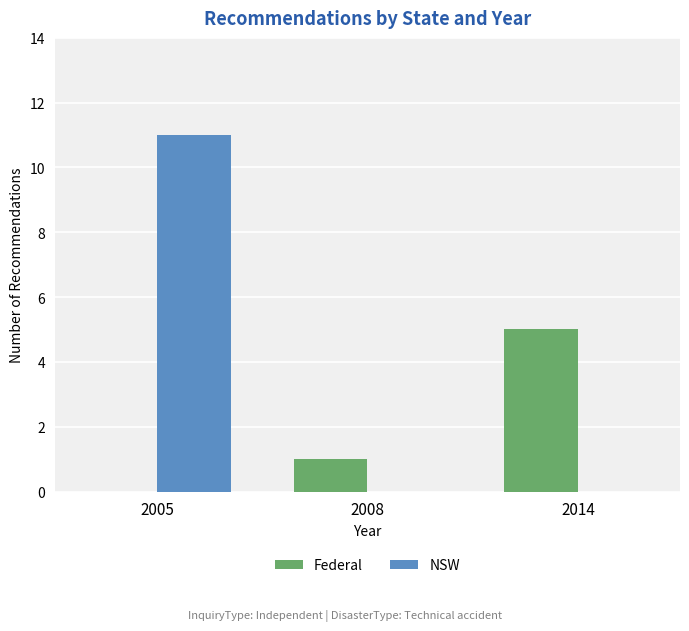

How many positive values does the Federal series have?

2